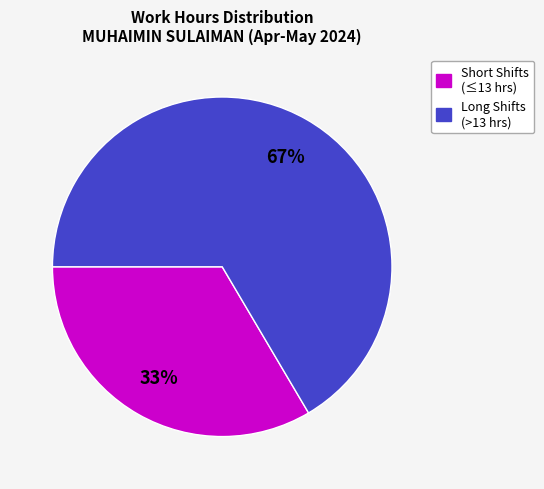

To the nearest percent, what is the average slice percentage?

50%